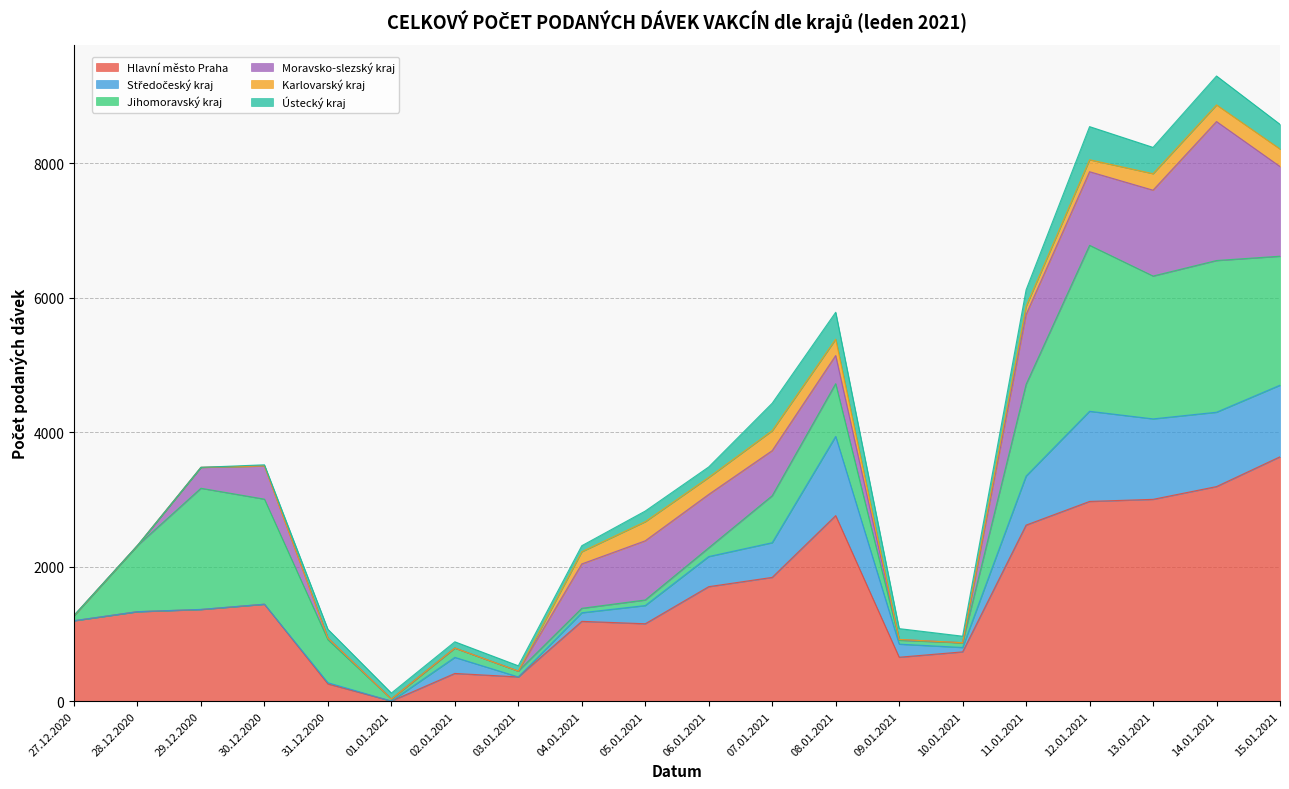

Which category has the lowest value in the Hlavní město Praha series?

01.01.2021